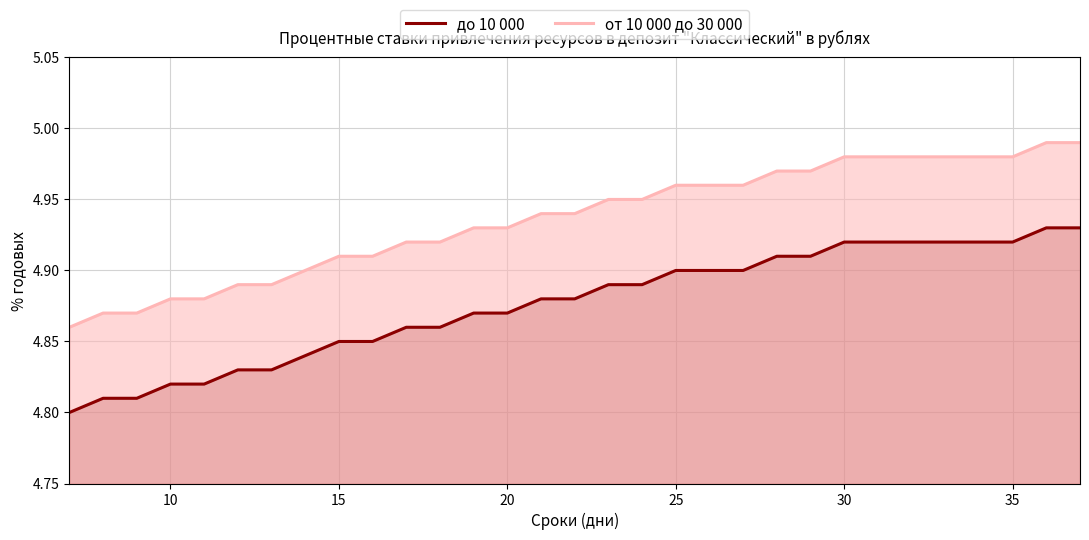

True or false: от 10 000 до 30 000 has a value of 2.2 at 20.

False